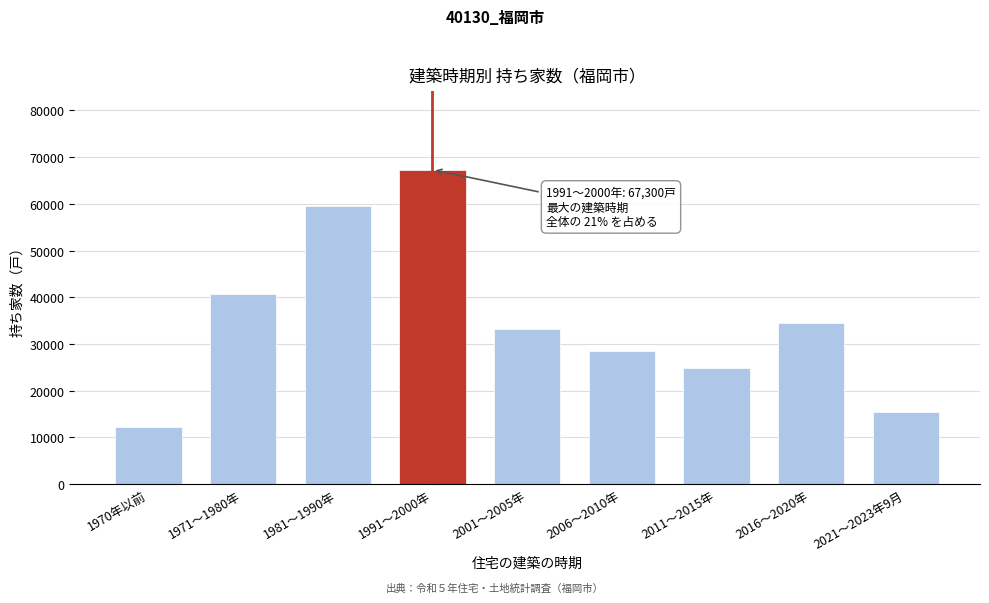

Reading left to right, extract all data points from this chart.

1970年以前=12300	1971～1980年=40800	1981～1990年=59600	1991～2000年=67300	2001～2005年=33100	2006～2010年=28600	2011～2015年=24800	2016～2020年=34400	2021～2023年9月=15400